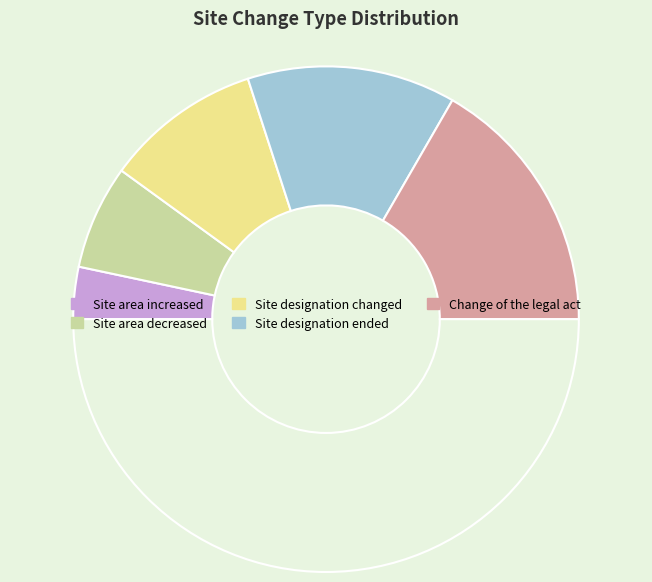

How many segments does this pie chart have?

6